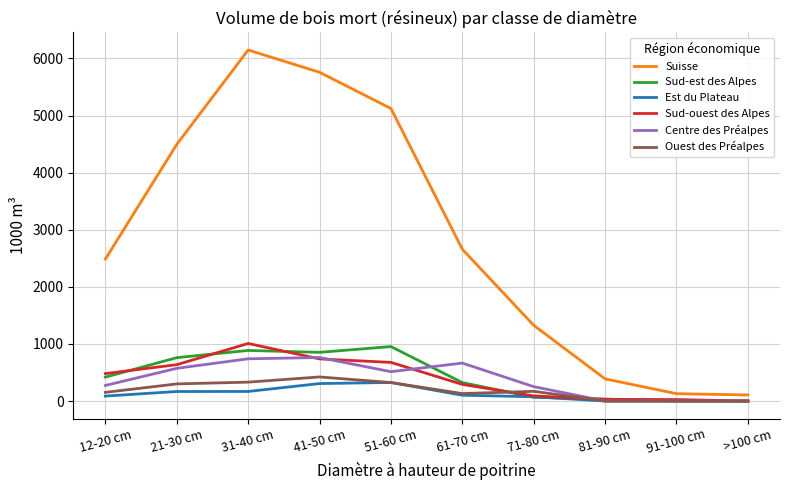

Which series has the largest total across all categories?

Suisse